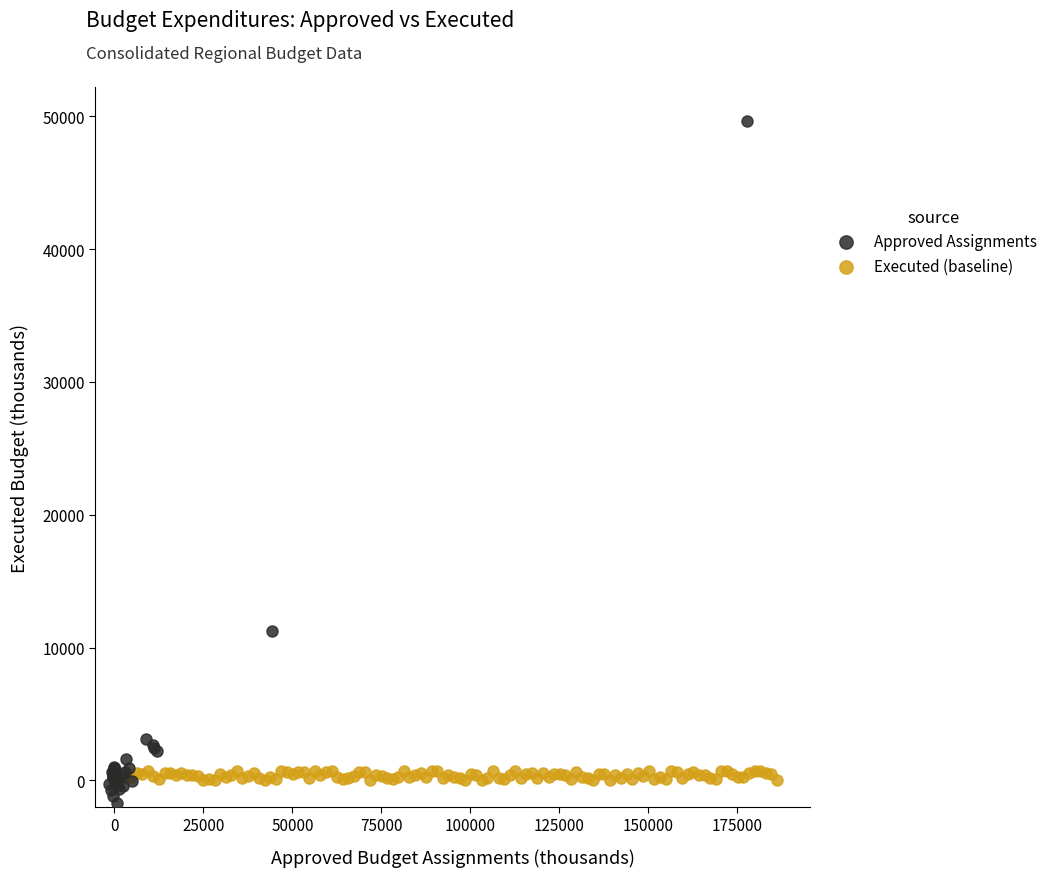

Which series has the largest Y range (max minus min)?

Approved Assignments